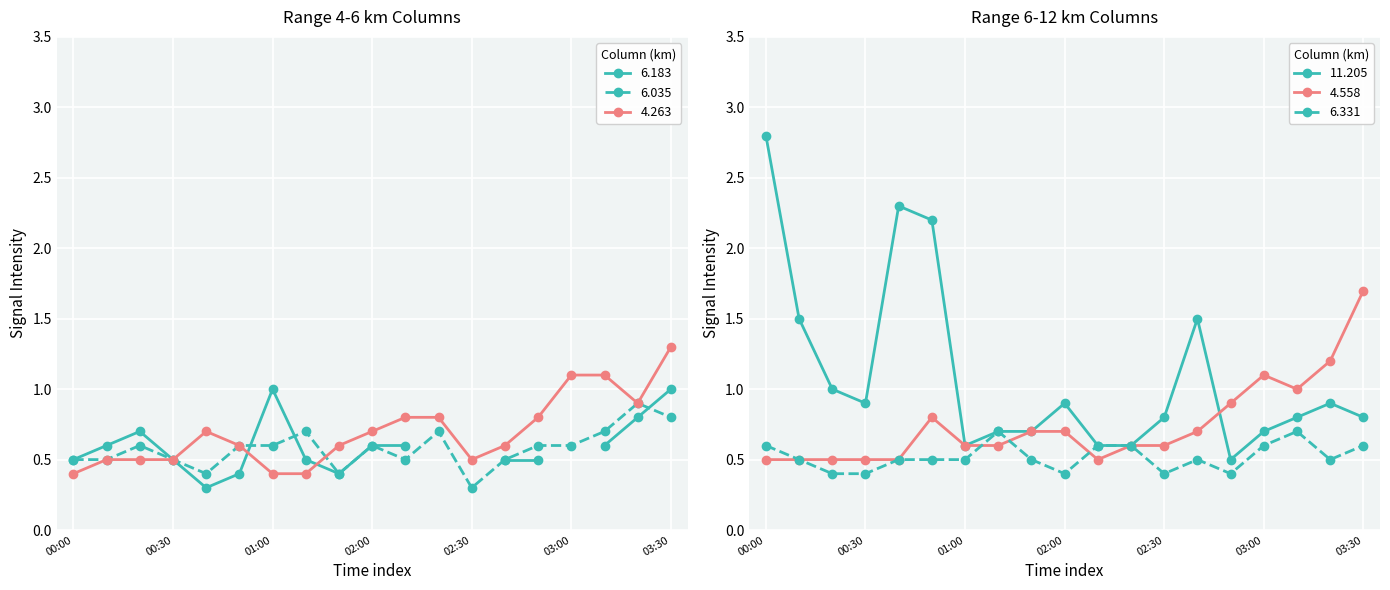

True or false: 11.205 has a value of 0.6 at 2005/08/27 02:10.

True